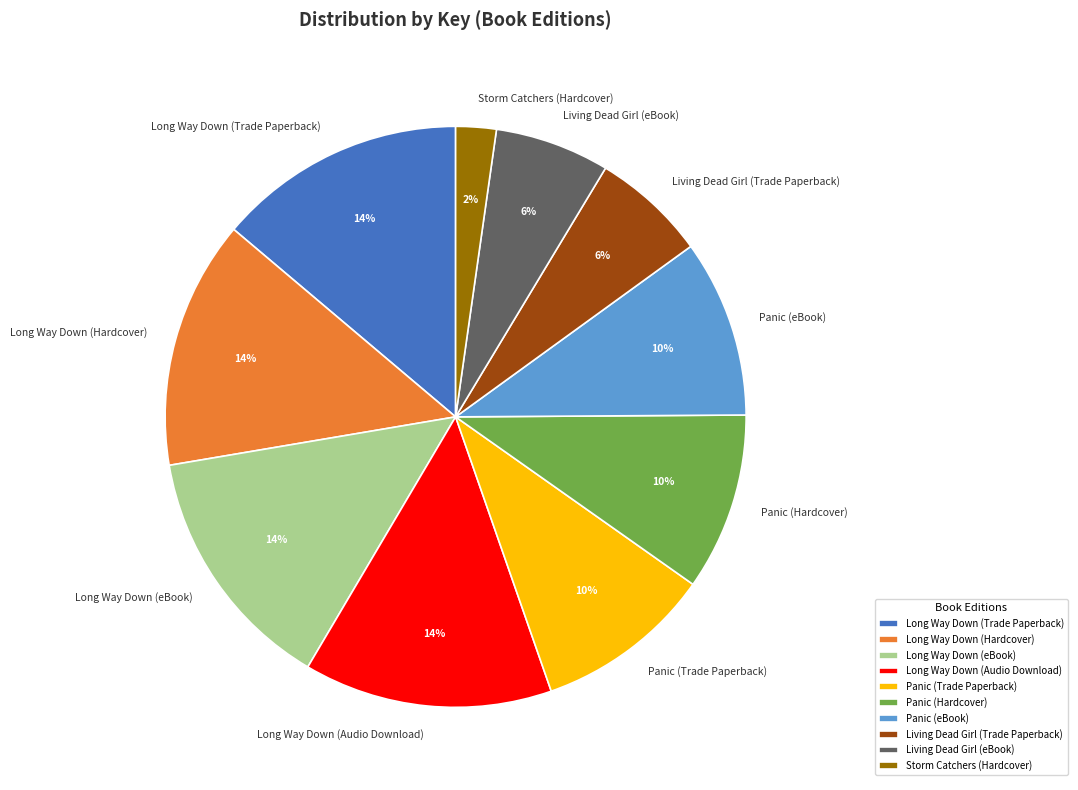

Which has a higher value, Long Way Down (Hardcover) or Storm Catchers (Hardcover)?

Long Way Down (Hardcover)